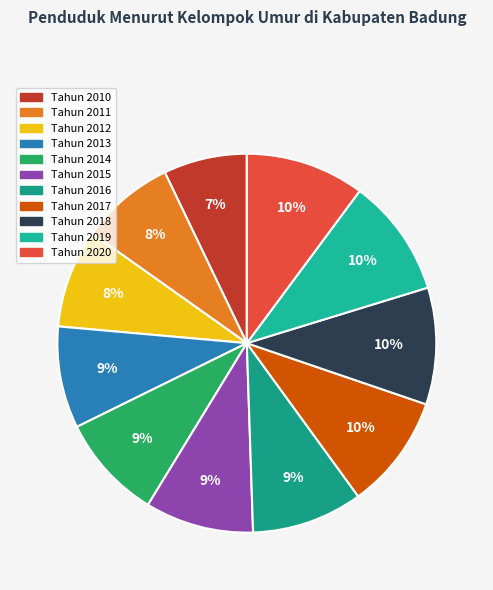

How many slices are in this pie chart?

11